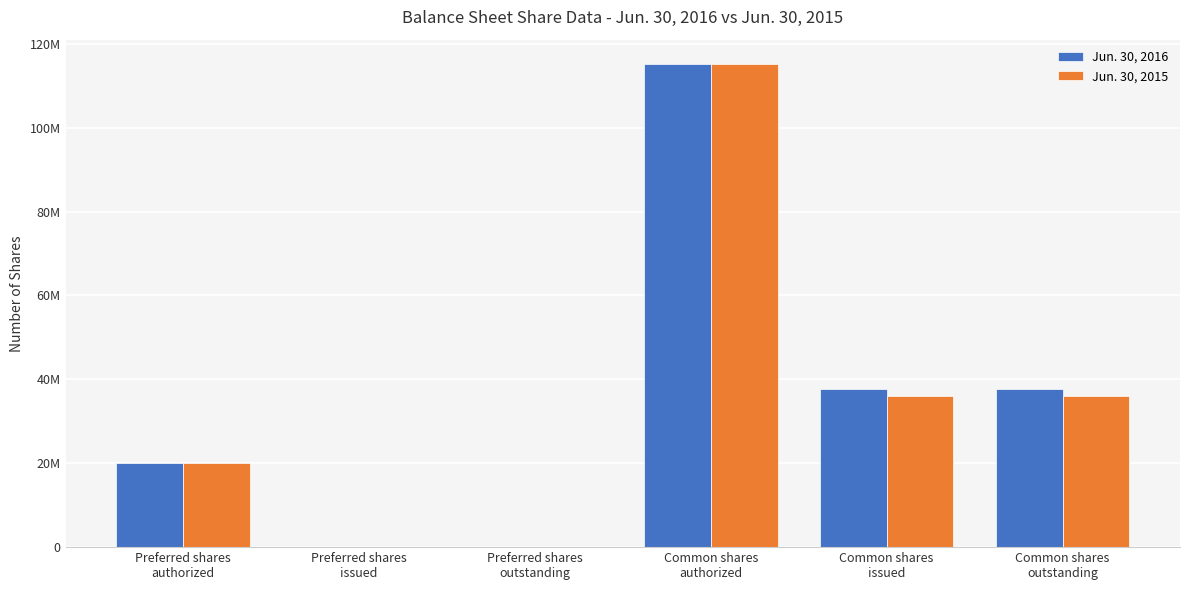

What are all the series names shown in the legend?

Jun. 30, 2016, Jun. 30, 2015